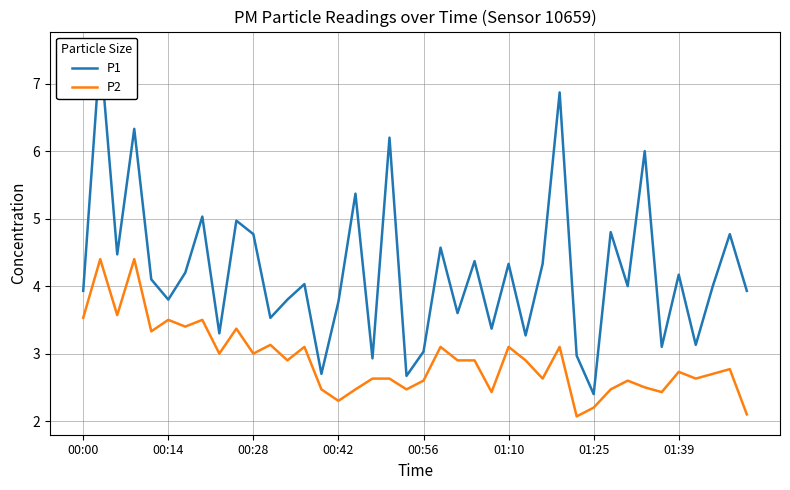

What is the lowest value of the P2 series?

2.1